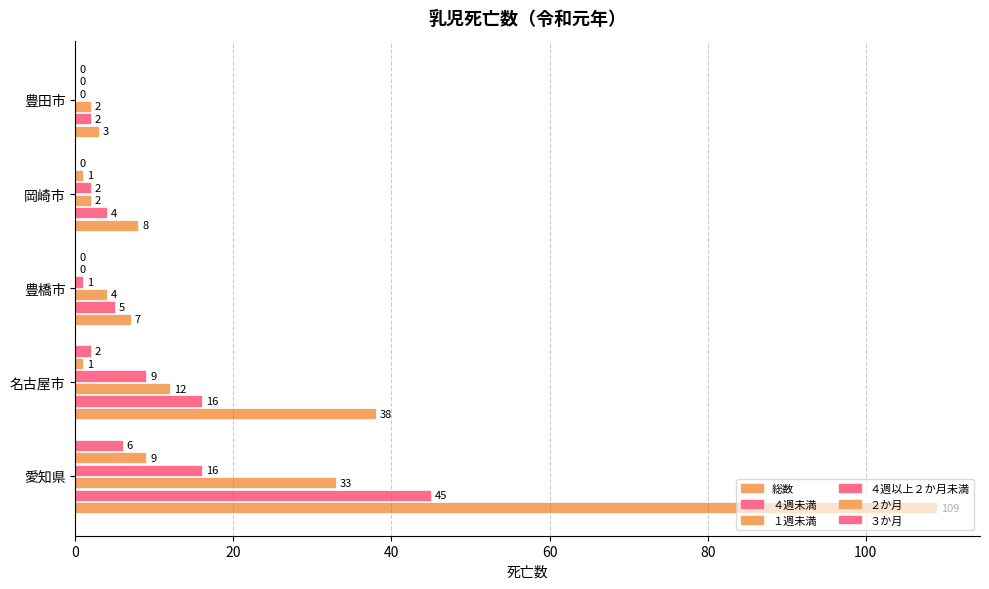

What is the highest value of the １週未満 series?

33